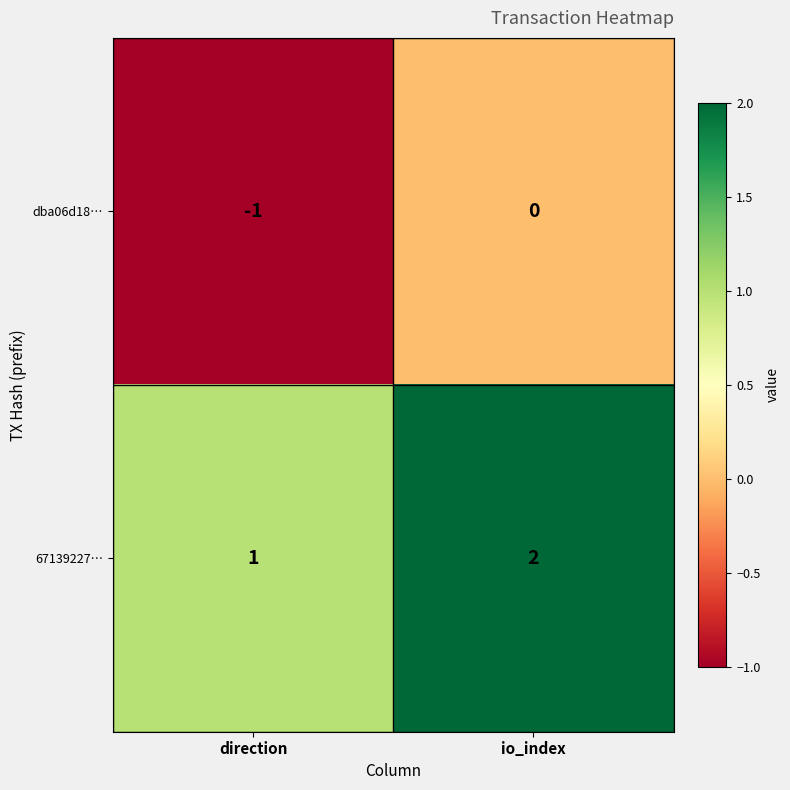

How many data points does each series have?

2